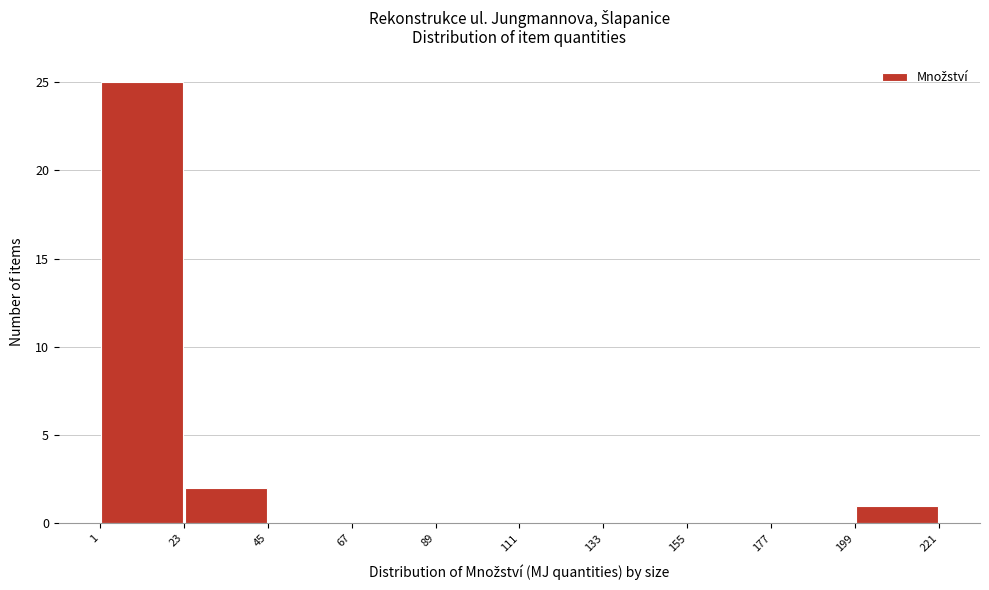

Reading left to right, list every bar in this chart as the range it spans on the x-axis followed by its height. The values are not printed on the chart, so give them approximately, as read against the axis.

1 to 23: 25
23 to 45: 2
45 to 67: 0
67 to 89: 0
89 to 111: 0
111 to 133: 0
133 to 155: 0
155 to 177: 0
177 to 199: 0
199 to 221: 1